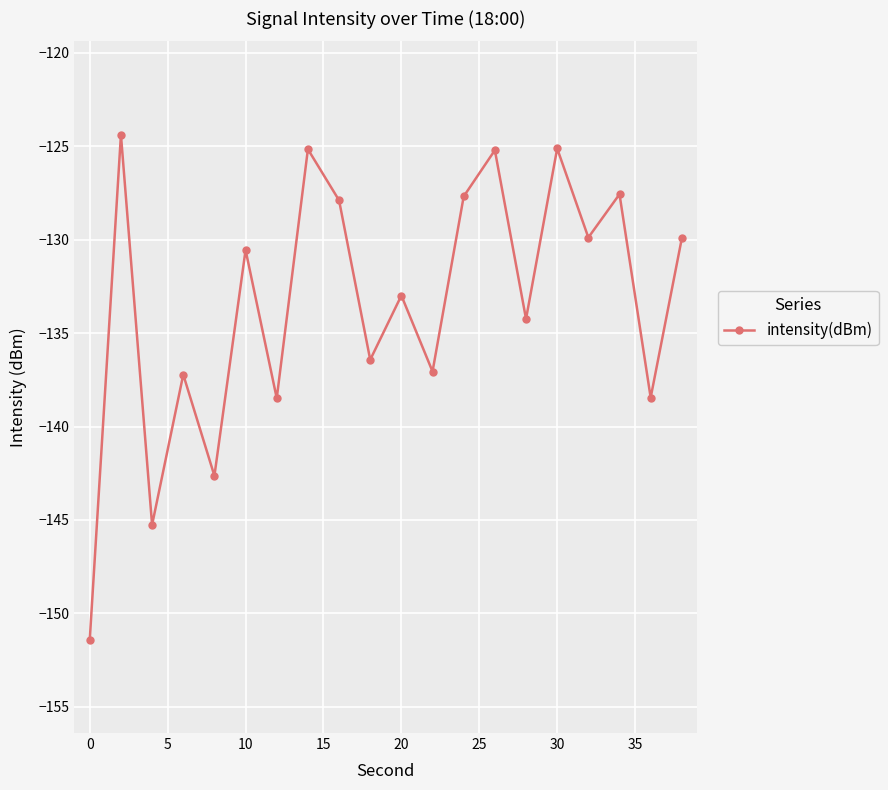

Does the chart have visible grid lines?

Yes